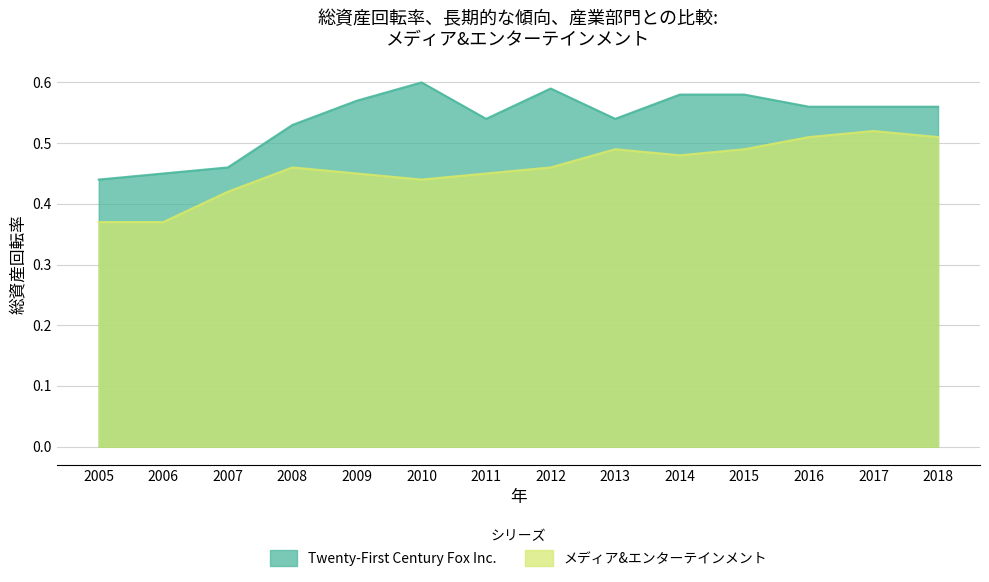

What is the total value across all series at 2011?

1.0